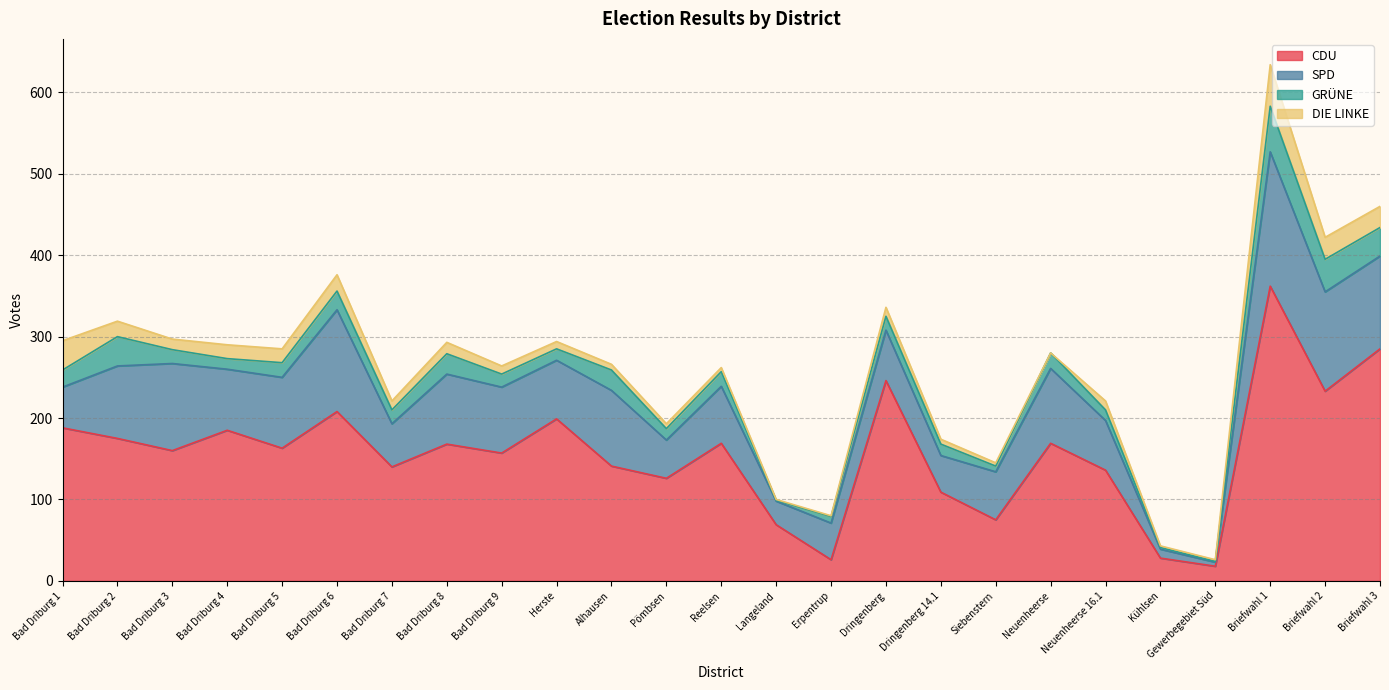

Reading left to right, extract all data points from this chart.

CDU: 188	175	160	185	163	208	140	168	157	199	141	126	169	69	26	246	109	75	169	136	28	18	362	233	285
SPD: 50	89	107	75	87	125	53	86	81	72	93	47	70	29	45	62	45	59	92	61	11	5	165	122	114
GRÜNE: 21	36	17	13	18	23	17	25	16	14	25	14	18	1	8	17	14	7	19	13	2	1	56	40	35
DIE LINKE: 36	19	13	17	17	20	11	14	10	9	7	6	5	1	1	11	6	4	0	11	2	2	51	27	26